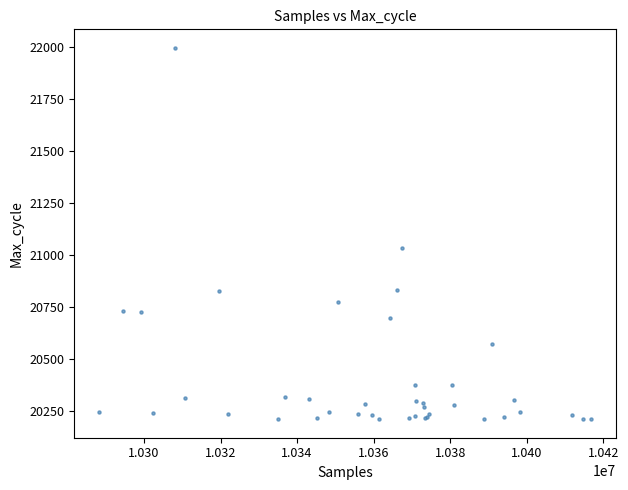

What Y value in the scatter plot is closest to 21103?

21035